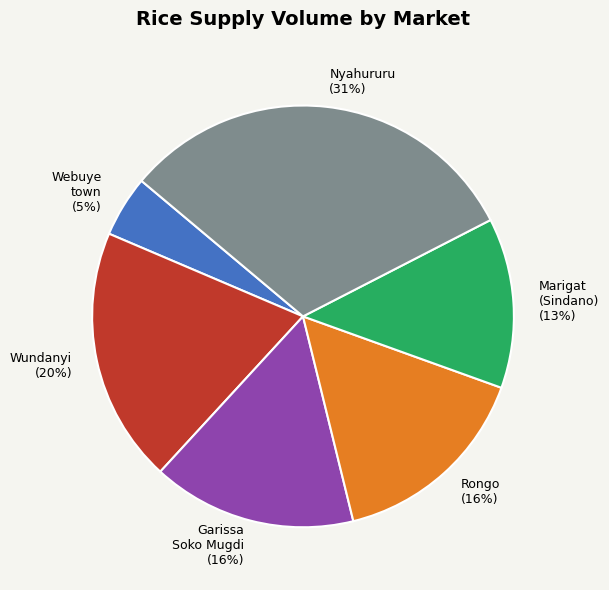

Is there a majority slice in this chart?

No